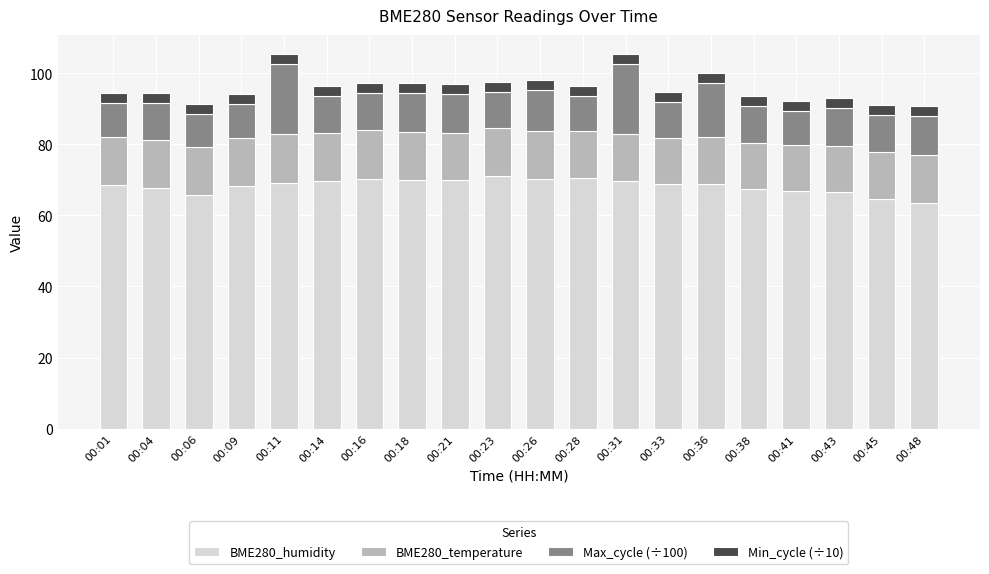

What is the total value across all series at 00:28?

96.4